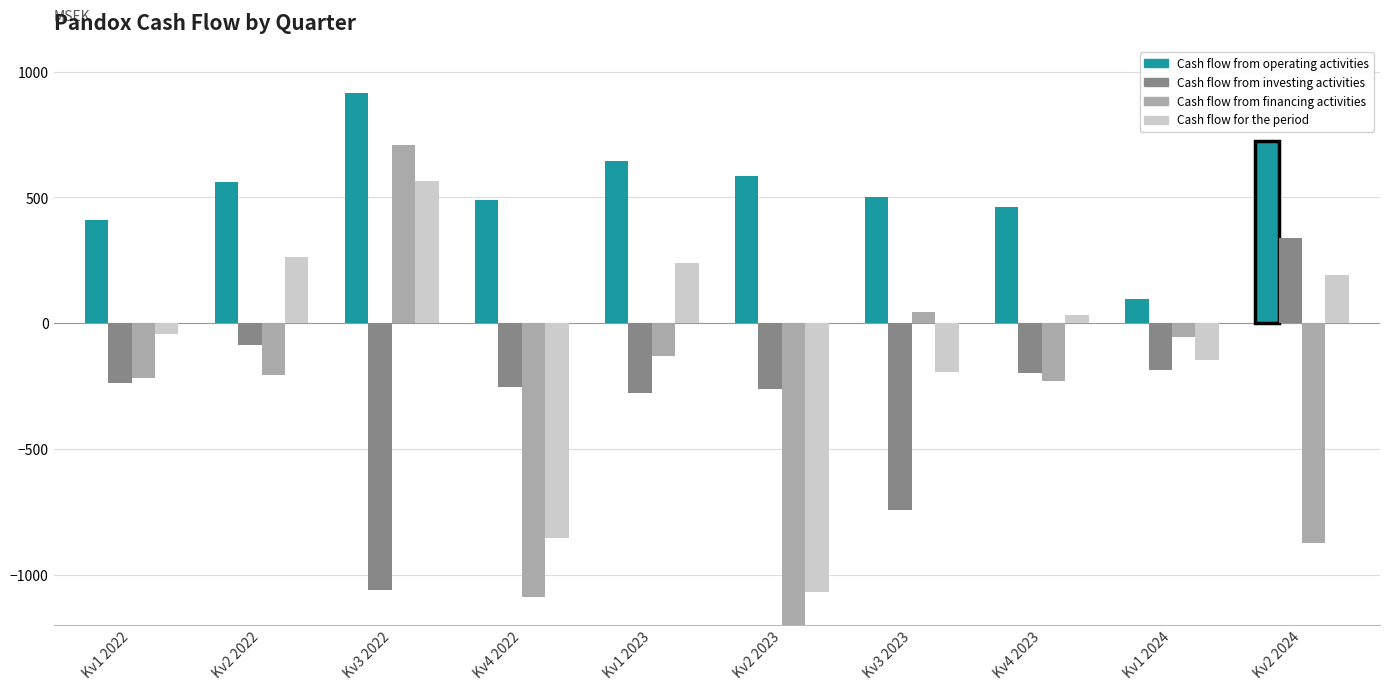

Reading left to right, extract all data points from this chart.

Cash flow from operating activities: Kv1 2022=412	Kv2 2022=560	Kv3 2022=915	Kv4 2022=490	Kv1 2023=646	Kv2 2023=584	Kv3 2023=502	Kv4 2023=461	Kv1 2024=96	Kv2 2024=724
Cash flow from investing activities: Kv1 2022=-239	Kv2 2022=-88	Kv3 2022=-1059	Kv4 2022=-252	Kv1 2023=-278	Kv2 2023=-263	Kv3 2023=-742	Kv4 2023=-198	Kv1 2024=-186	Kv2 2024=339
Cash flow from financing activities: Kv1 2022=-217	Kv2 2022=-207	Kv3 2022=708	Kv4 2022=-1090	Kv1 2023=-129	Kv2 2023=-1389	Kv3 2023=46	Kv4 2023=-229	Kv1 2024=-56	Kv2 2024=-873
Cash flow for the period: Kv1 2022=-44	Kv2 2022=265	Kv3 2022=564	Kv4 2022=-852	Kv1 2023=239	Kv2 2023=-1068	Kv3 2023=-194	Kv4 2023=34	Kv1 2024=-146	Kv2 2024=190